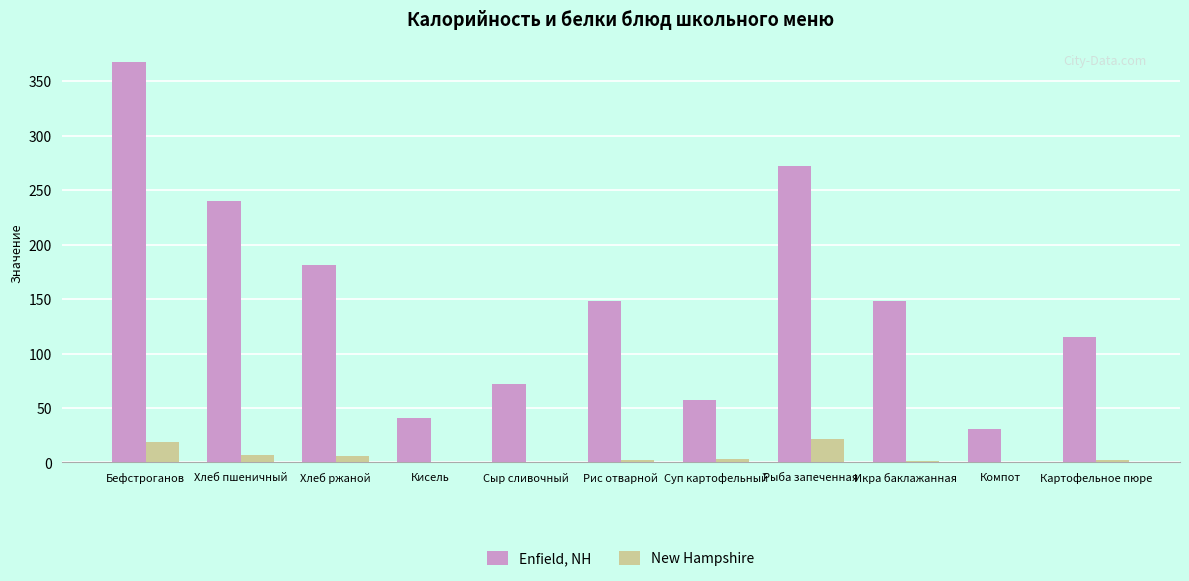

At which label does Enfield, NH first exceed 148?

Бефстроганов